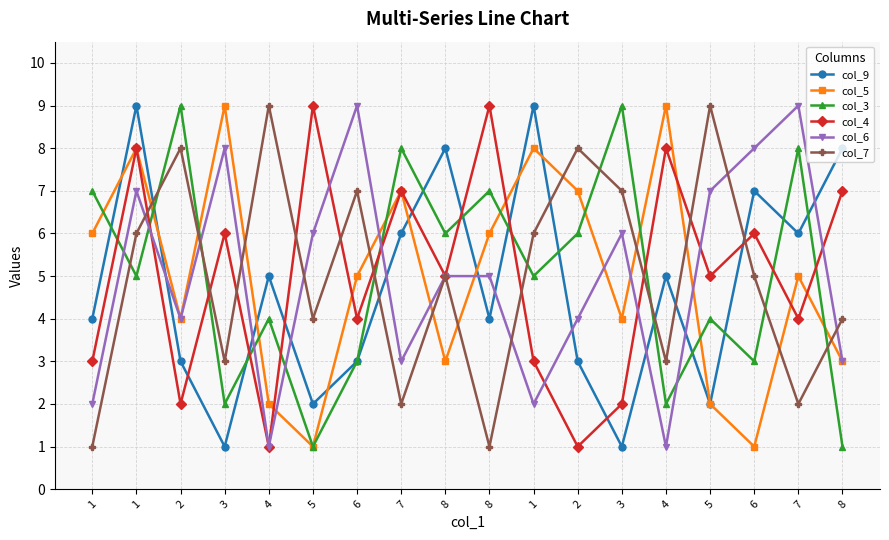

Does the chart have visible grid lines?

Yes